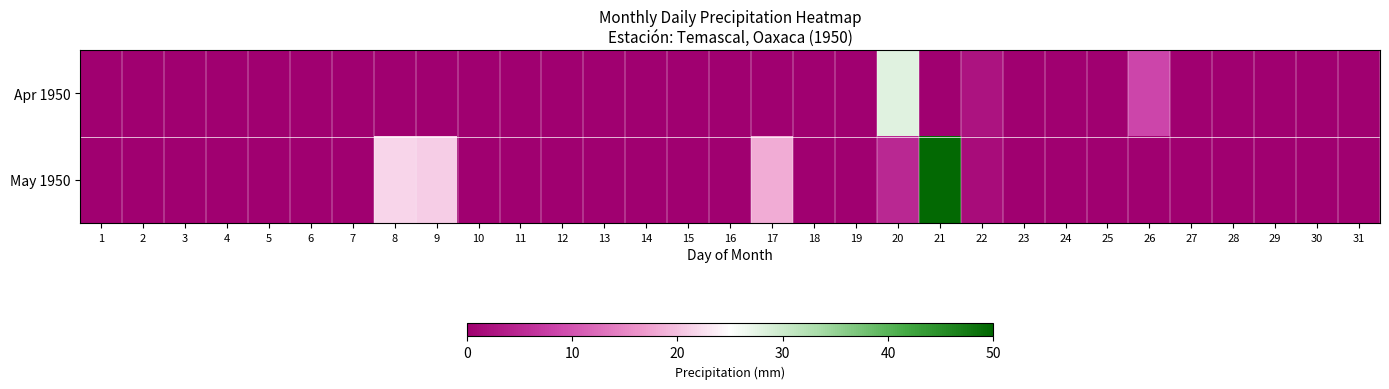

Reading right to left, transcribe all the data shown in this chart.

Apr 1950: 31=0.0	30=0.0	29=0.0	28=0.0	27=0.0	26=8.5	25=0.1	24=0.1	23=0.0	22=2.5	21=0.0	20=28.0	19=0.0	18=0.0	17=0.0	16=0.0	15=0.0	14=0.0	13=0.0	12=0.0	11=0.0	10=0.0	9=0.0	8=0.0	7=0.0	6=0.0	5=0.0	4=0.0	3=0.0	2=0.0	1=0.0
May 1950: 31=0.0	30=0.0	29=0.0	28=0.0	27=0.0	26=0.0	25=0.0	24=0.0	23=0.0	22=1.7	21=49.5	20=5.0	19=0.1	18=0.1	17=18.3	16=0.0	15=0.0	14=0.0	13=0.1	12=0.1	11=0.1	10=0.0	9=21.0	8=21.5	7=0.0	6=0.0	5=0.0	4=0.0	3=0.0	2=0.0	1=0.0